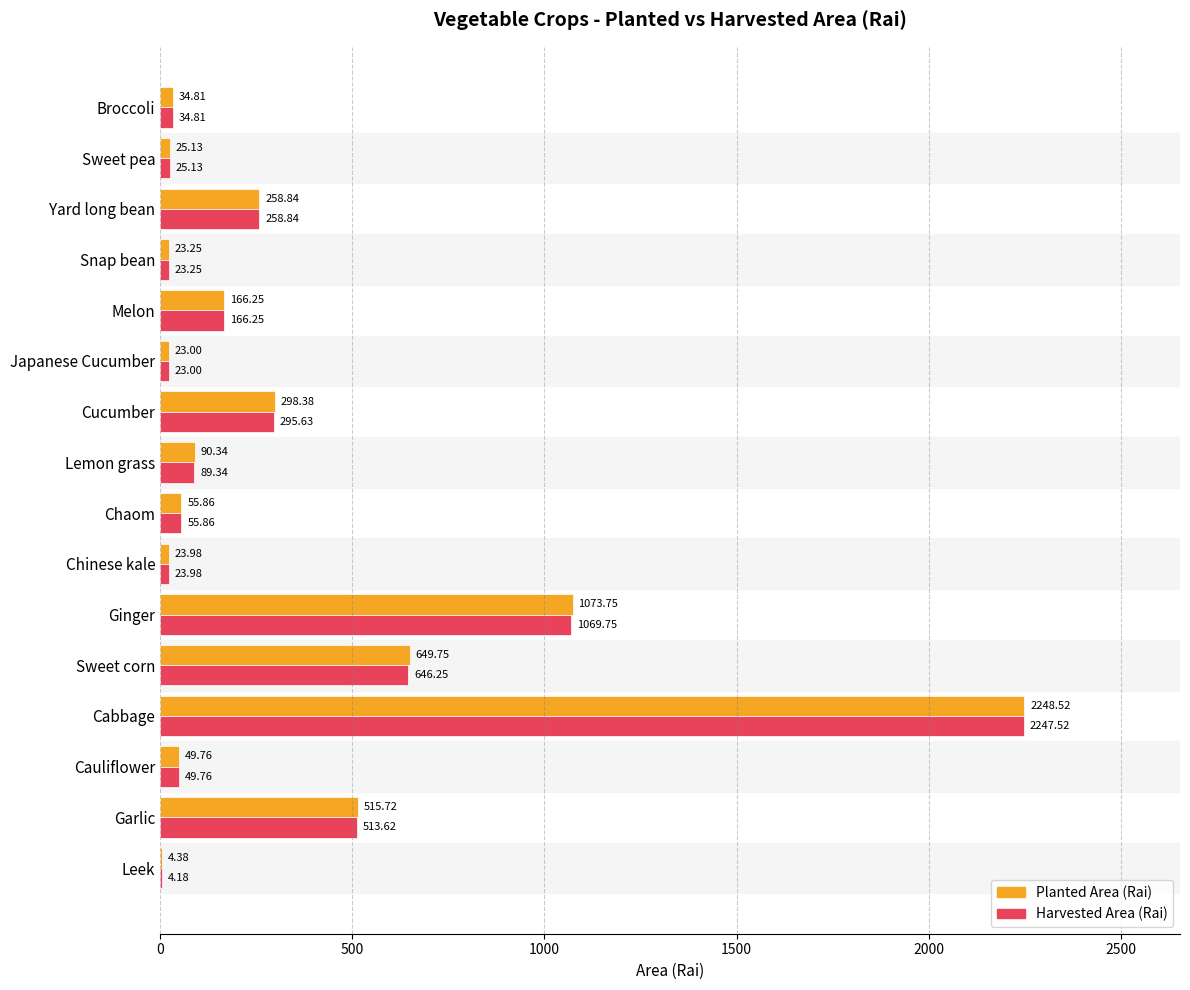

Which series changed the most between Leek and Cabbage?

Planted Area (Rai)